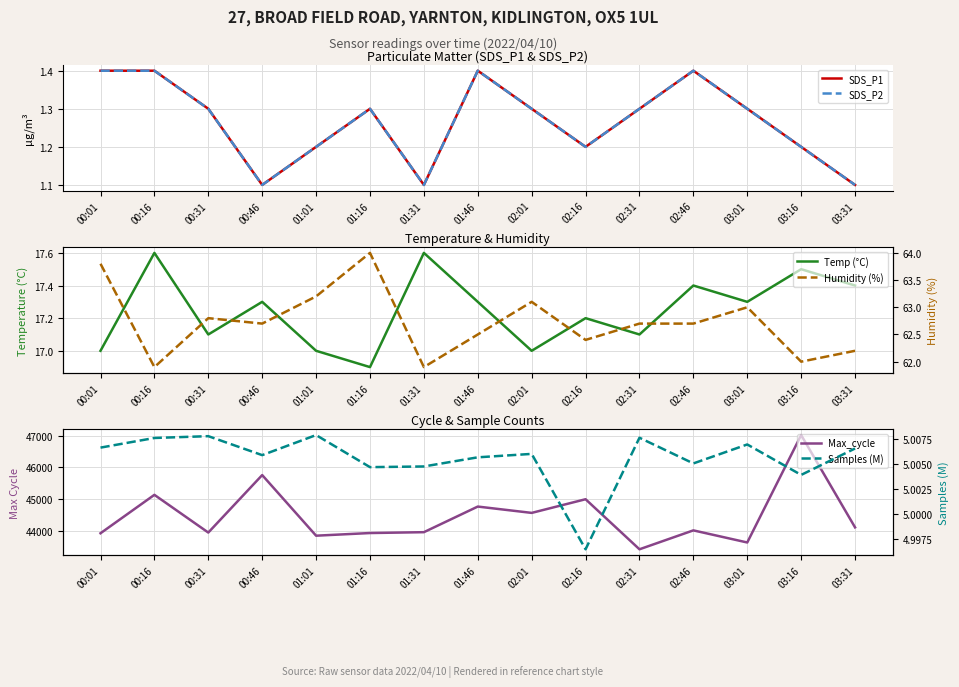

True or false: SDS_P1 has a value of 1.3 at 00:31.

True